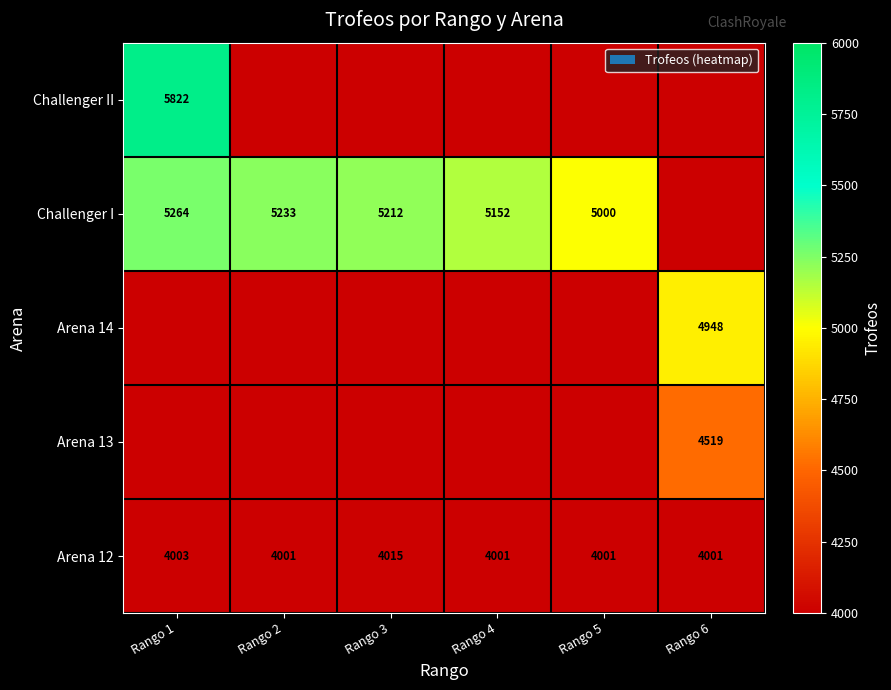

True or false: Arena 12 has a value of 4015 at Rango 3.

True